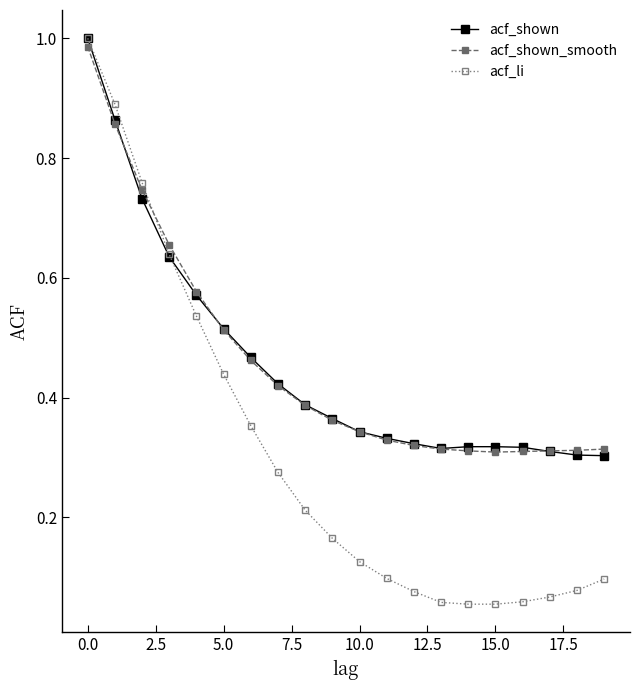

How many lines are shown in the chart?

3